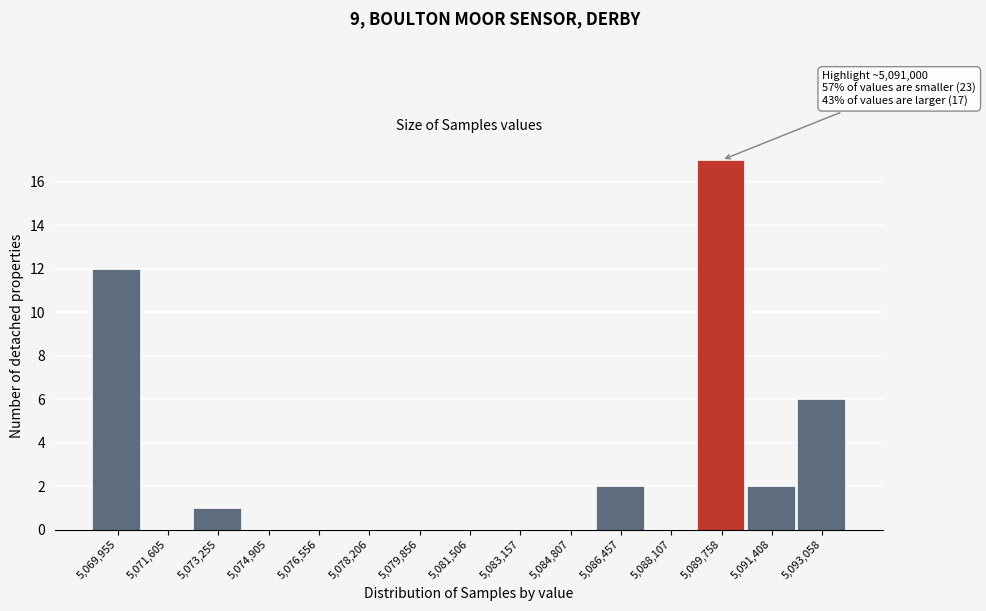

Reading left to right, list all the values displayed in this chart.

5,069,955=12	5,071,605=0	5,073,255=1	5,074,905=0	5,076,556=0	5,078,206=0	5,079,856=0	5,081,506=0	5,083,157=0	5,084,807=0	5,086,457=2	5,088,107=0	5,089,758=17	5,091,408=2	5,093,058=6